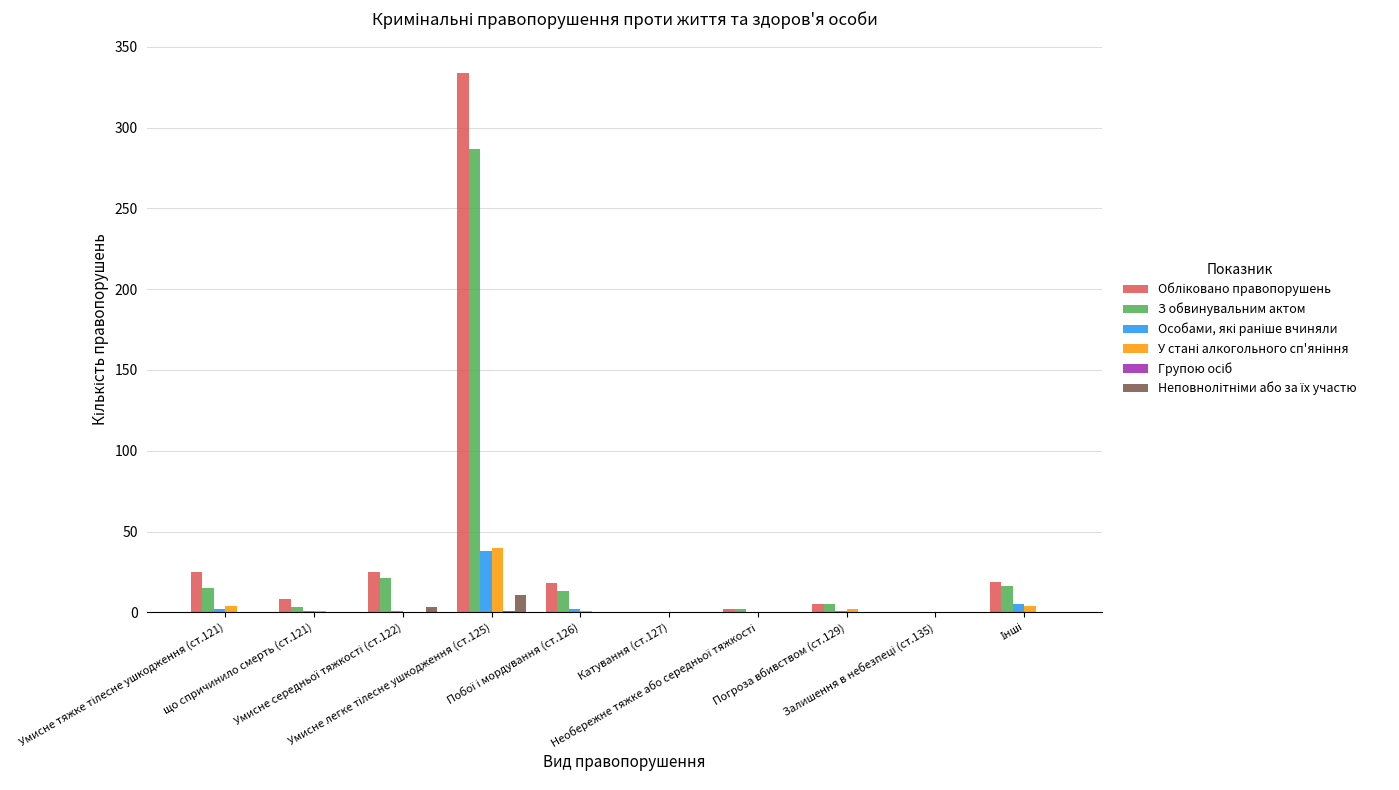

What is the maximum value shown in the chart?

334